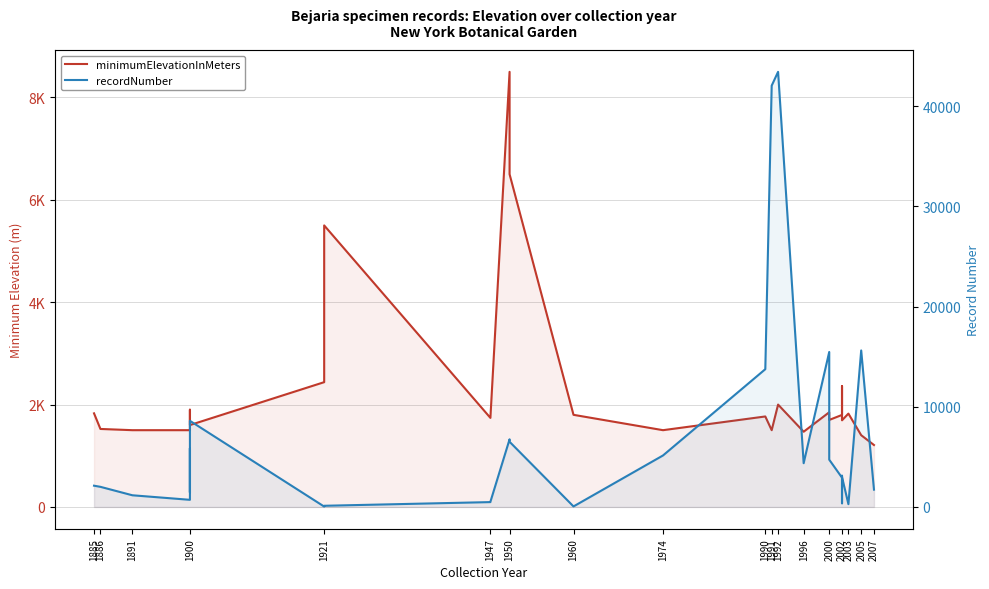

List the series in order of their peak value, highest first.

recordNumber, minimumElevationInMeters